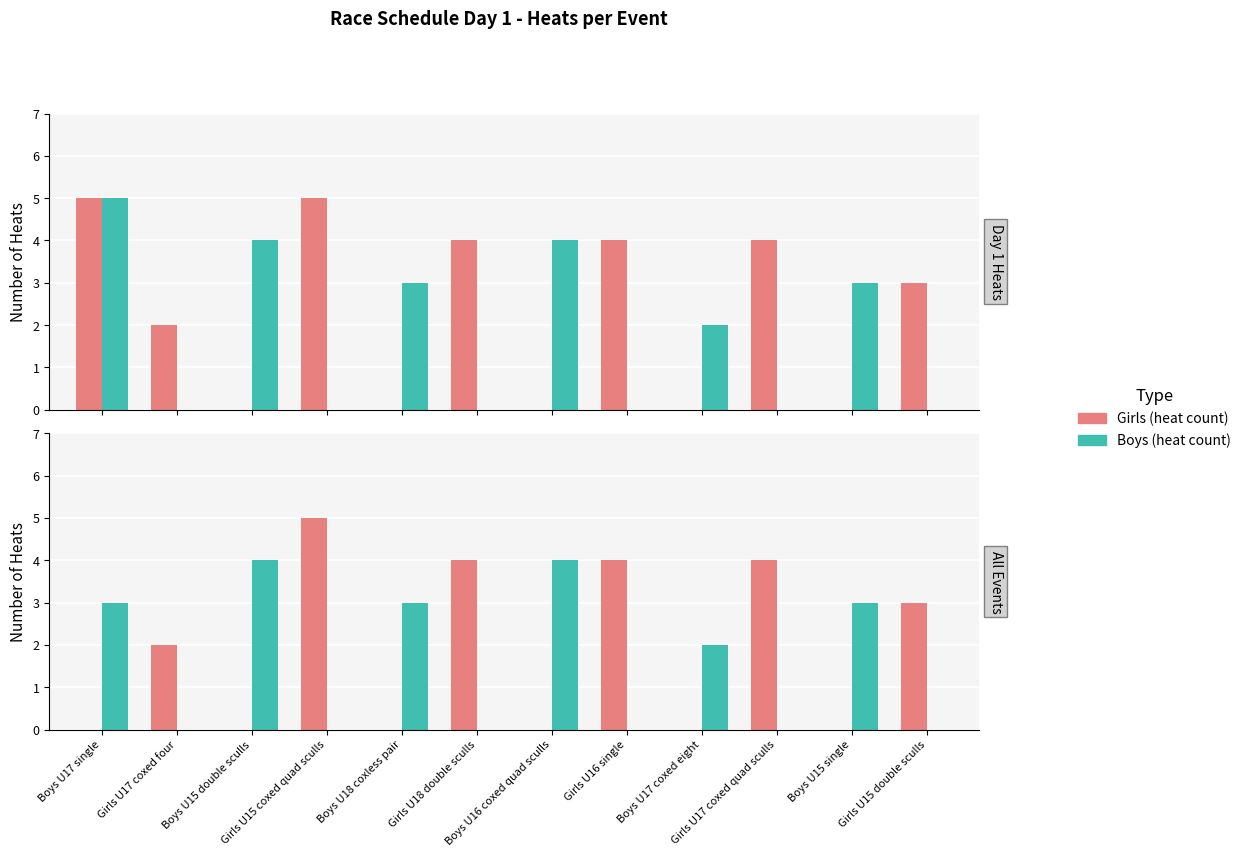

Rank the categories by Girls (heat count) value from lowest to highest.

Boys U17 single, Boys U15 double sculls, Boys U18 coxless pair, Boys U16 coxed quad sculls, Boys U17 coxed eight, Boys U15 single, Girls U17 coxed four, Girls U15 double sculls, Girls U18 double sculls, Girls U16 single, Girls U17 coxed quad sculls, Girls U15 coxed quad sculls